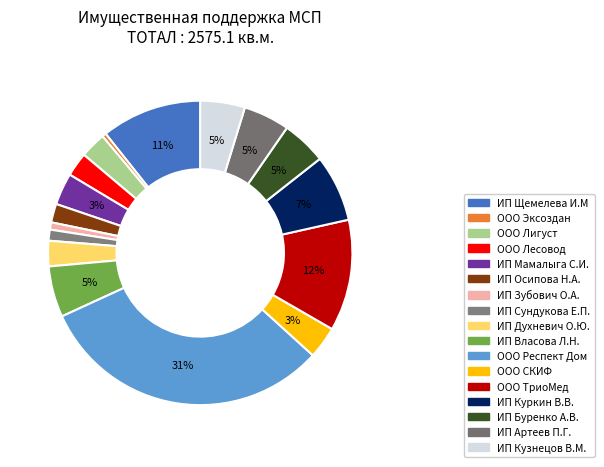

Count the number of slices in the pie.

17